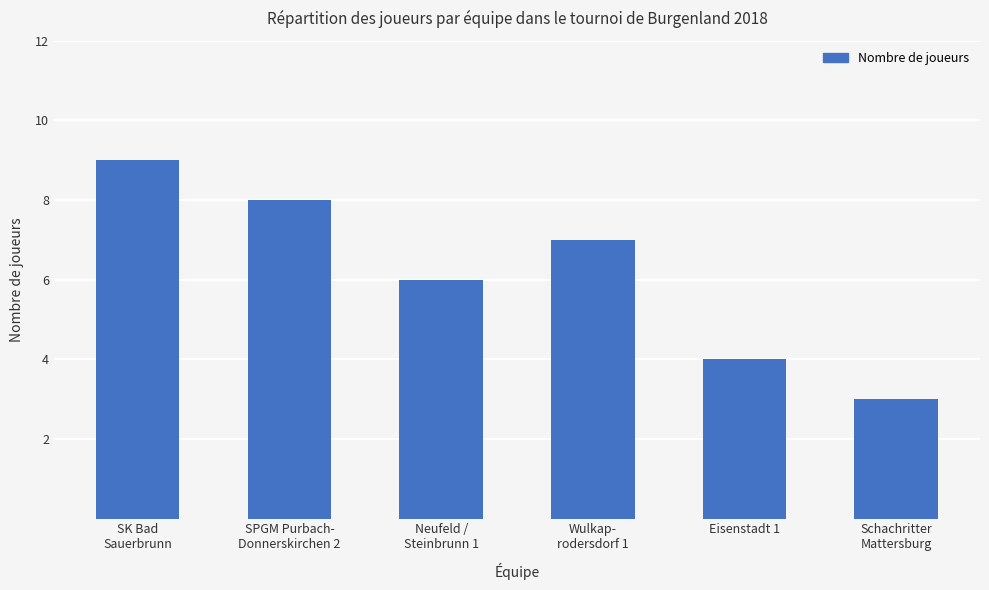

How many distinct data groups are displayed?

1